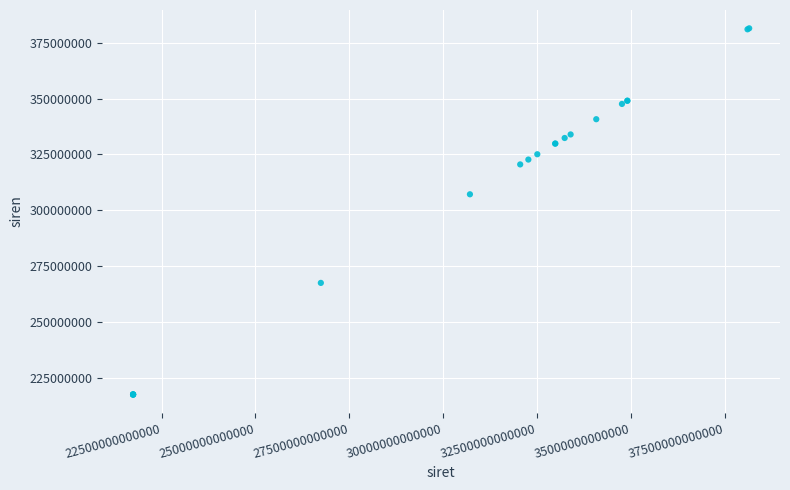

What Y value in the scatter plot is closest to 299437202?

307104901